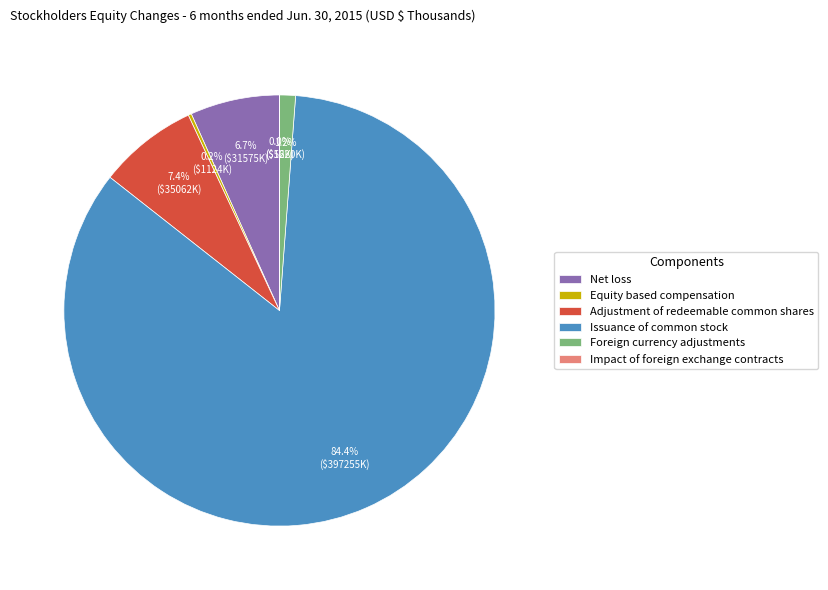

What is the ratio of the value at Adjustment of redeemable common shares to the value at Foreign currency adjustments?

6.2